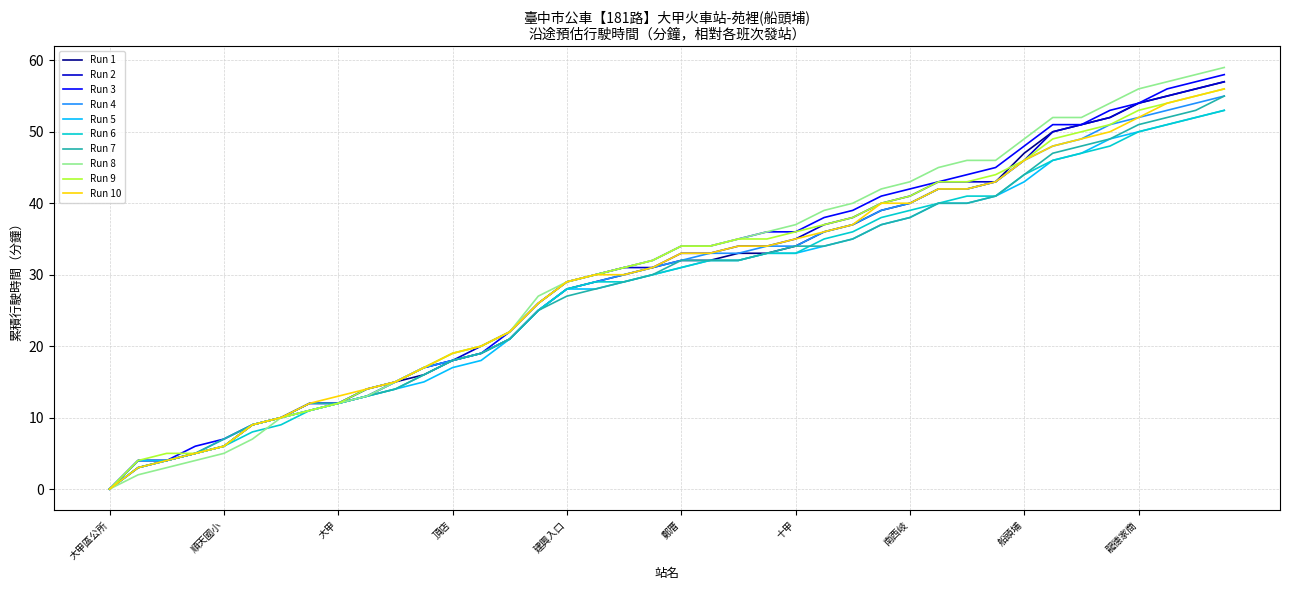

How many lines are shown in the chart?

10